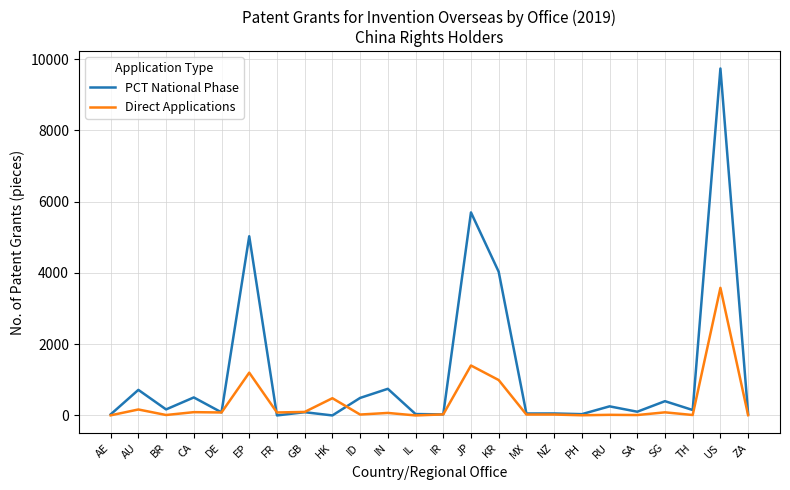

What is the maximum value for PCT National Phase?

9735